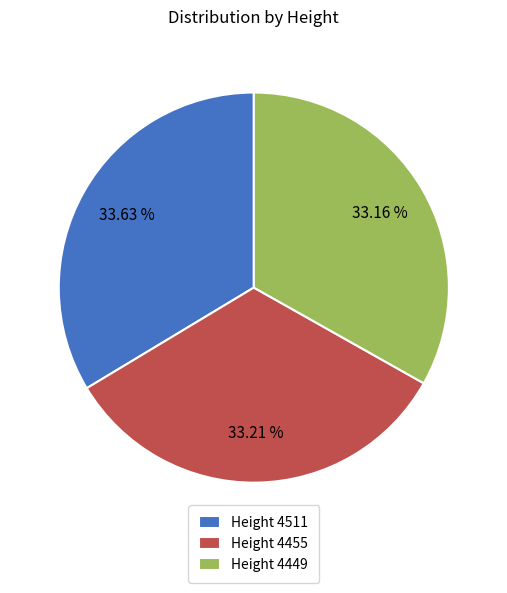

Do Height 4511 and Height 4455 together represent more than half of the pie?

Yes